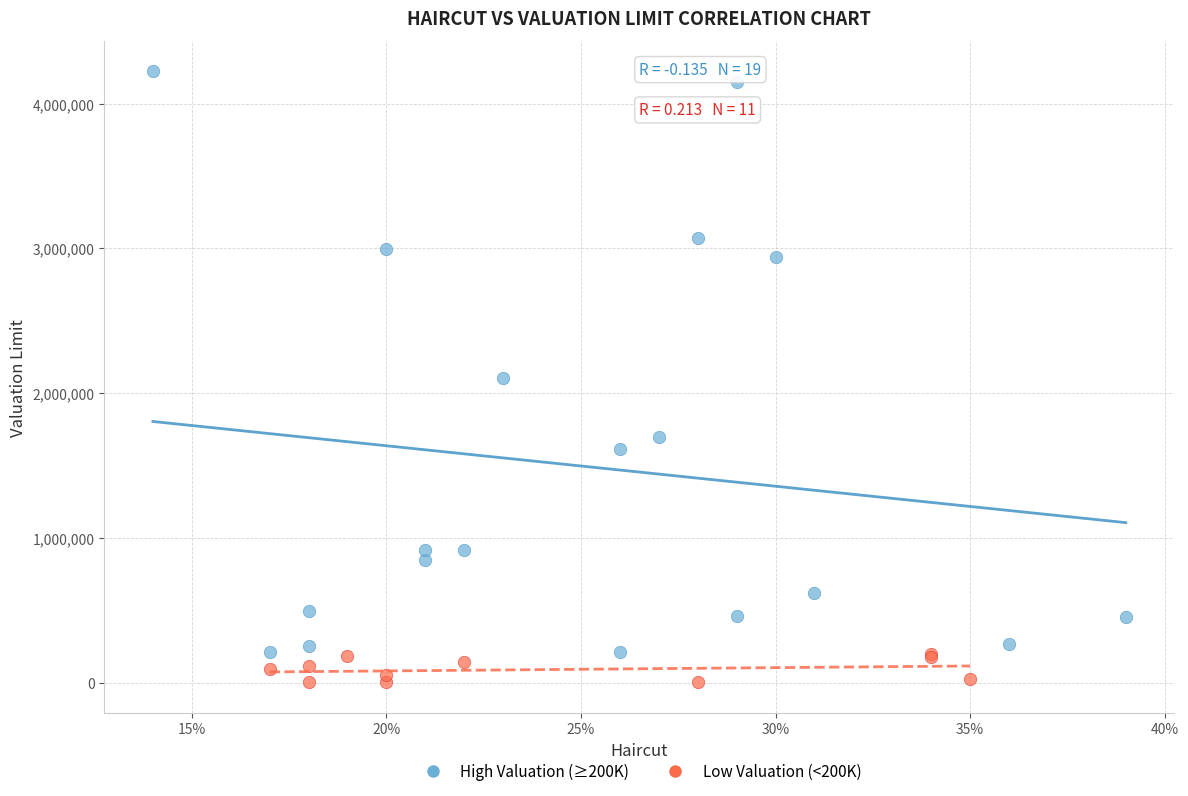

Which series contains the lowest Y value?

Low Valuation (<200K)